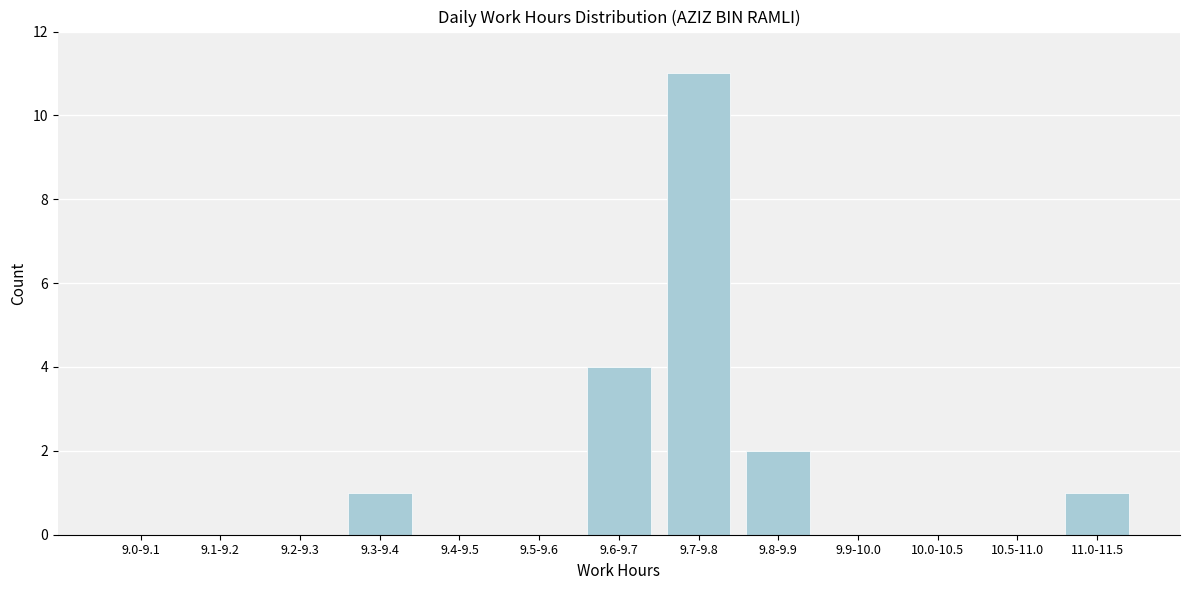

Reading left to right, extract all data points from this chart.

9.0-9.1=0	9.1-9.2=0	9.2-9.3=0	9.3-9.4=1	9.4-9.5=0	9.5-9.6=0	9.6-9.7=4	9.7-9.8=11	9.8-9.9=2	9.9-10.0=0	10.0-10.5=0	10.5-11.0=0	11.0-11.5=1